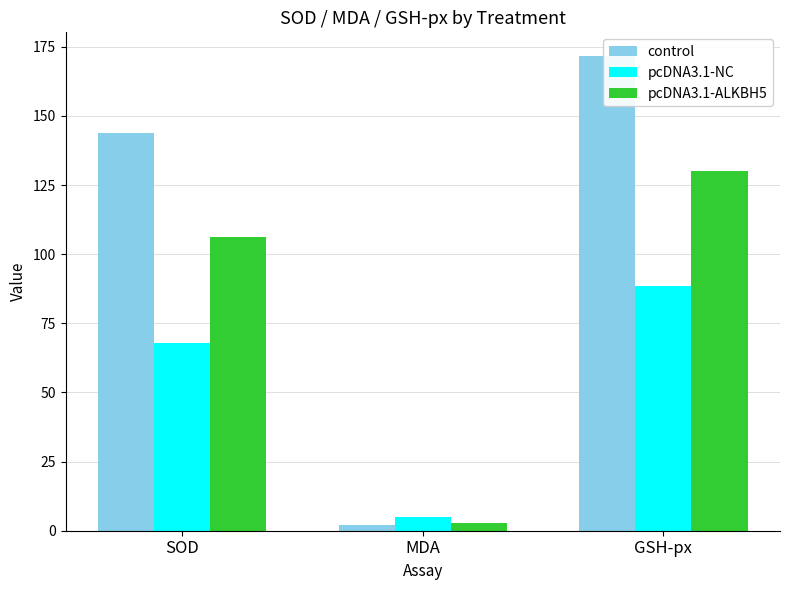

What is the minimum value shown in the chart?

1.9